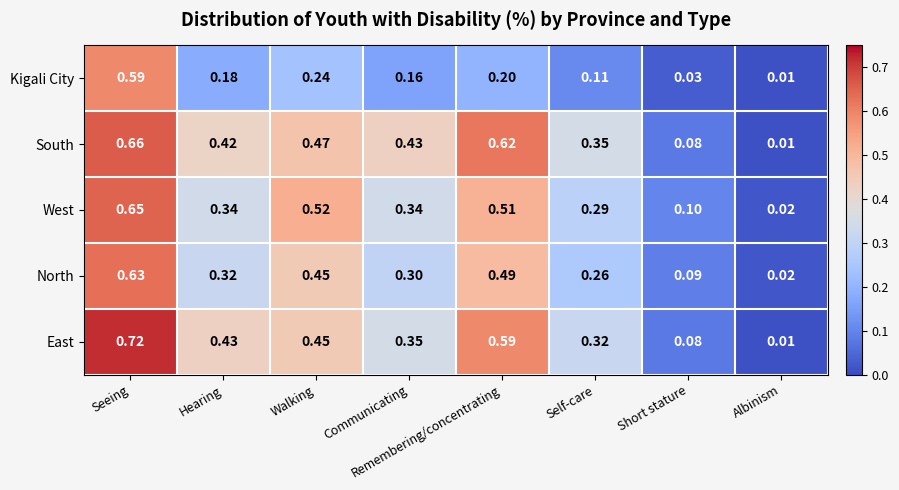

Which series has the widest spread of values?

East